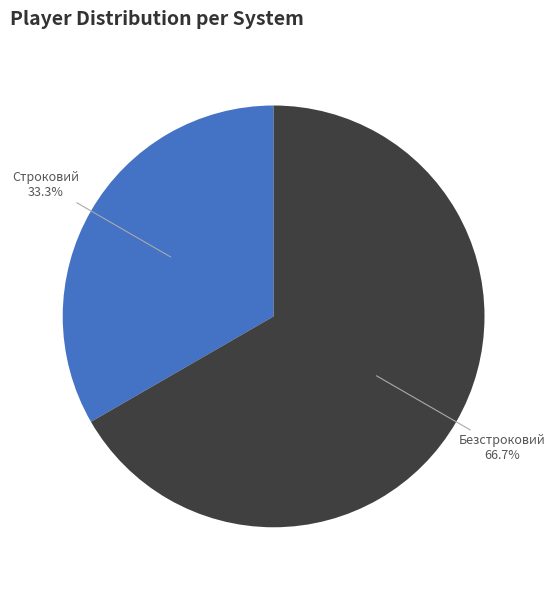

How many slices are in this pie chart?

2